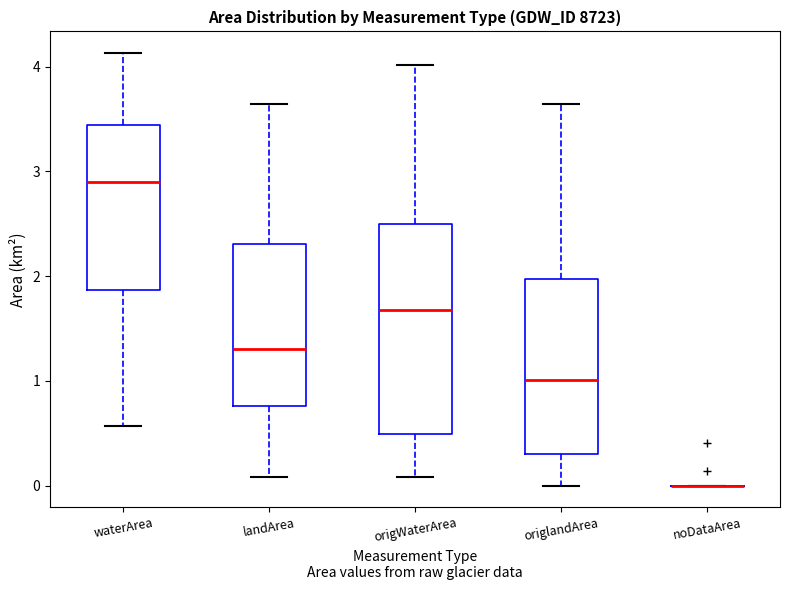

Comparing the boxes themselves (not the whiskers), which one is the tallest?

origWaterArea